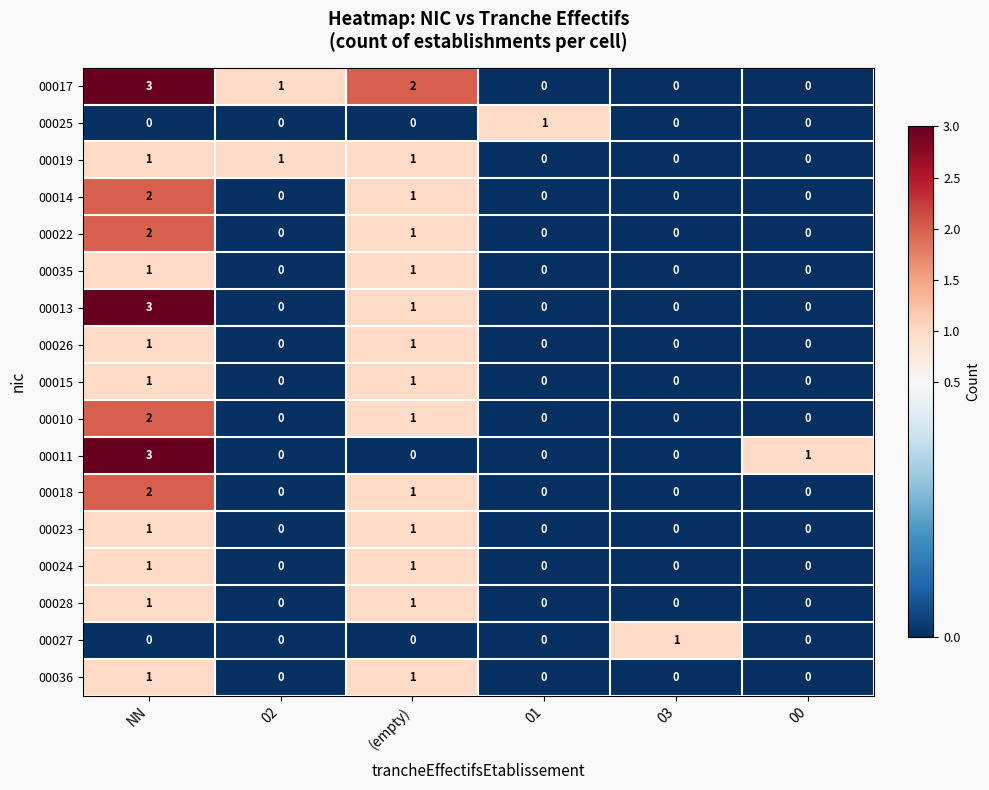

Count the 00010 values in the range 0 to 1.

5